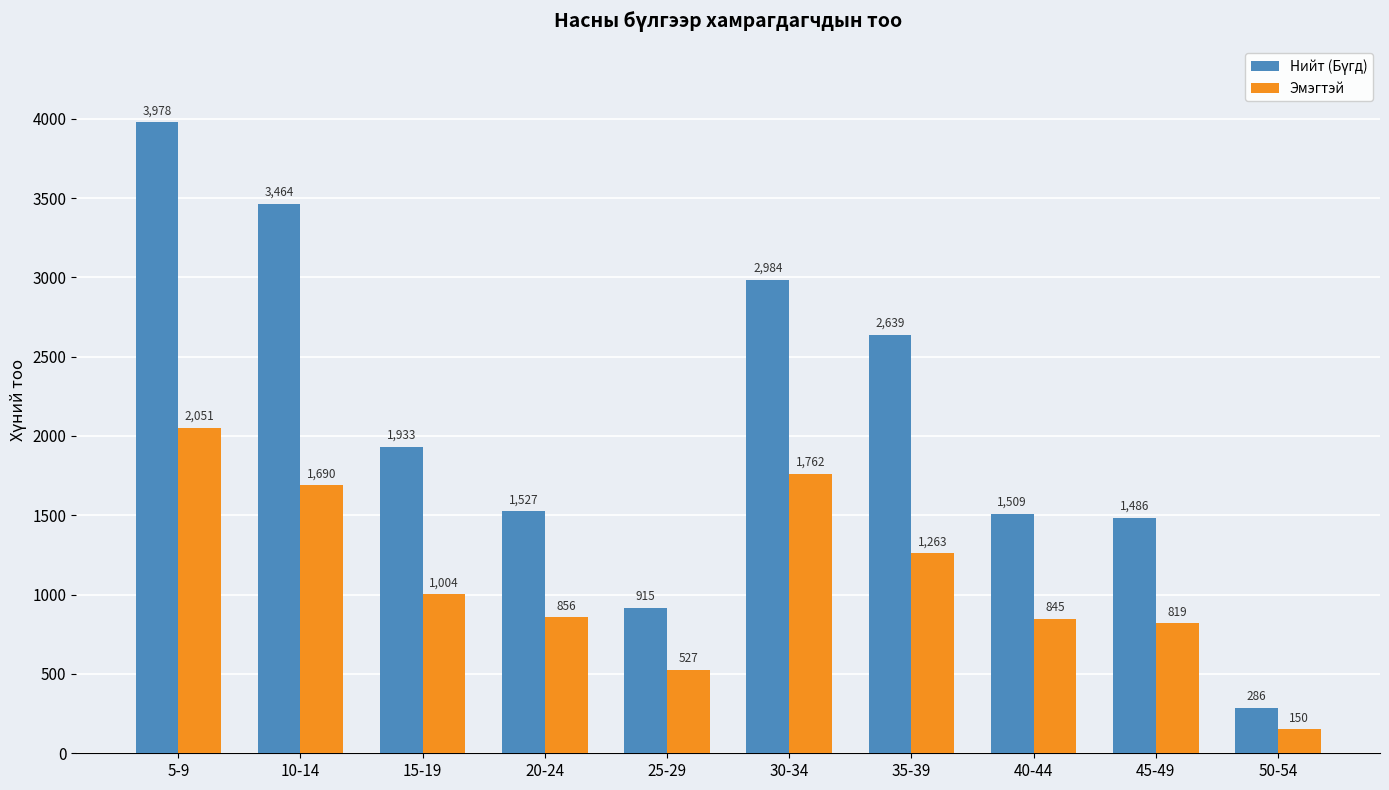

What is the label of the 4th bar from the left?

20-24